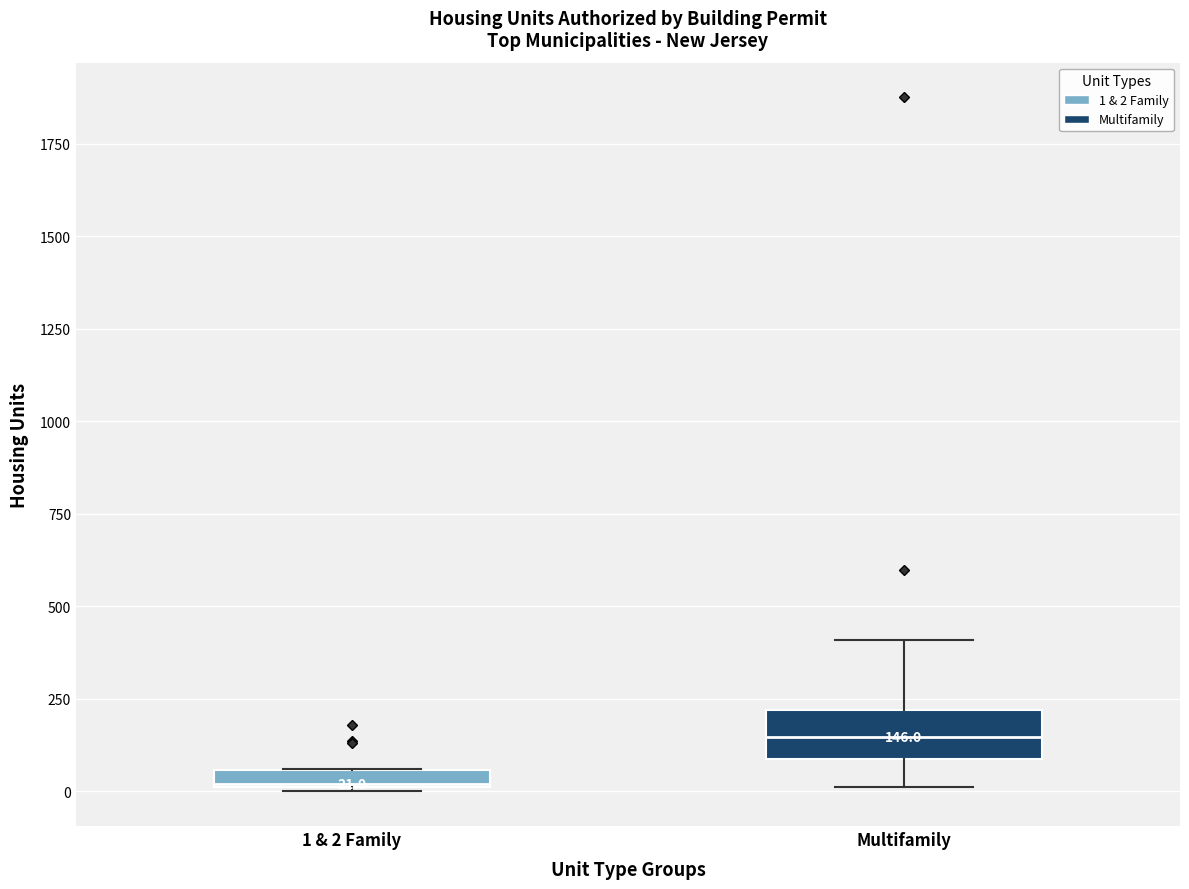

Which box is the tallest, from its lower edge to its upper edge?

Multifamily